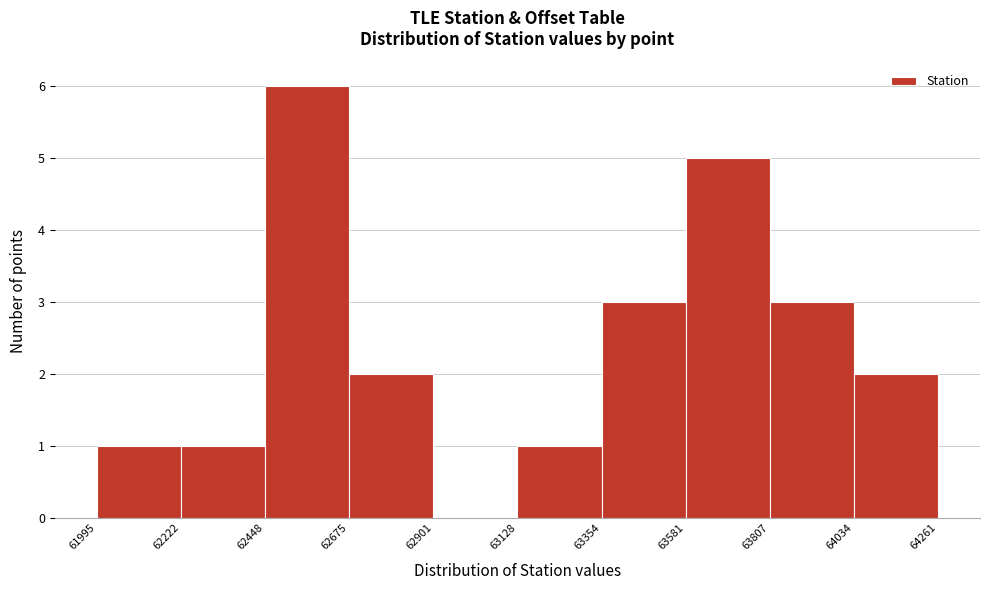

Reading left to right, transcribe this chart: for each bar, give the range it covers on the x-axis and its height. The values are not printed on the chart, so give them approximately, as read against the axis.

61995 to 62222: 1
62222 to 62448: 1
62448 to 62675: 6
62675 to 62901: 2
62901 to 63128: 0
63128 to 63354: 1
63354 to 63581: 3
63581 to 63807: 5
63807 to 64034: 3
64034 to 64261: 2